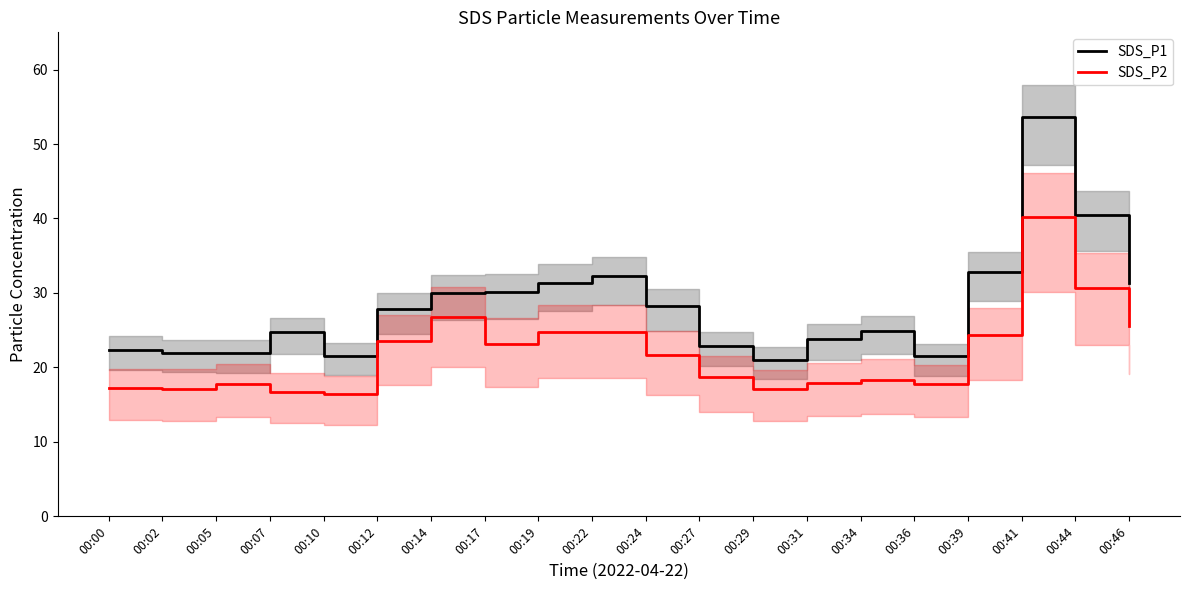

Where is SDS_P2 nearest to the value 28?

00:14